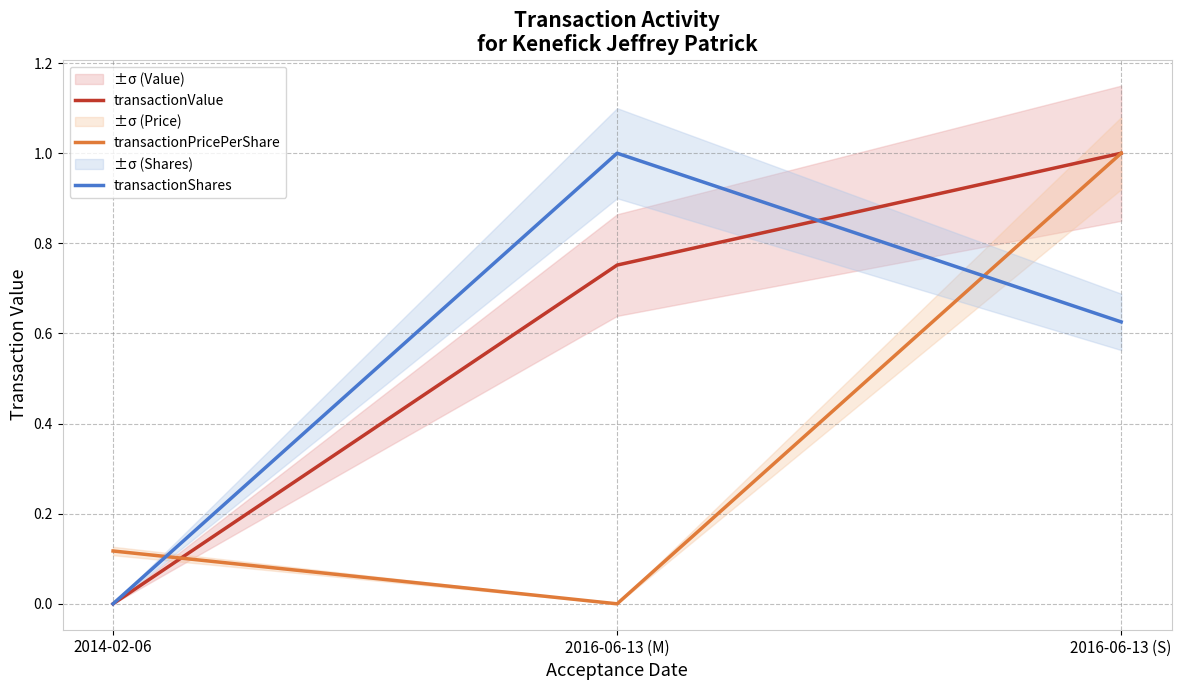

List the labels in order of transactionShares value, largest first.

2016-06-13 (M), 2016-06-13 (S), 2014-02-06